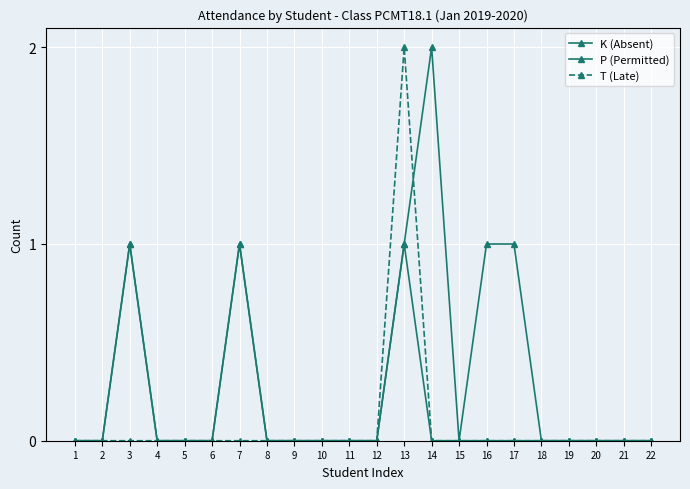

Does the chart have visible grid lines?

Yes